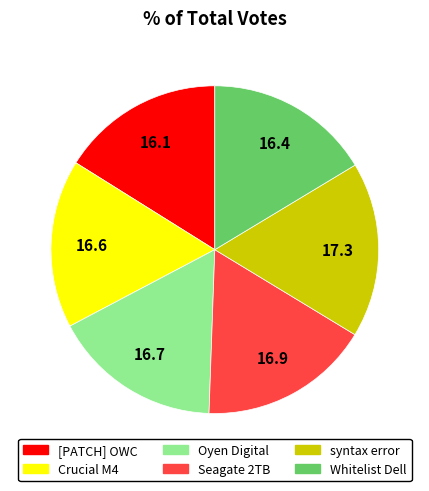

Is there any slice that represents more than half of the pie?

No